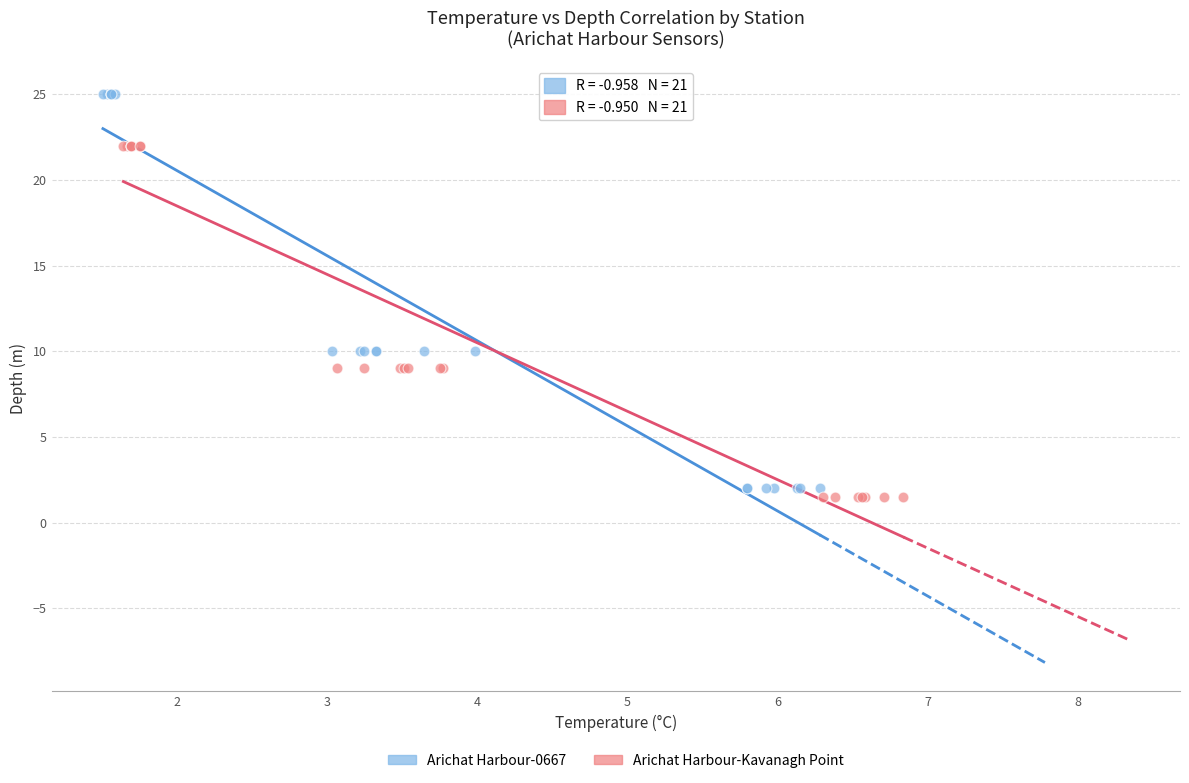

Which series reaches the maximum Y coordinate?

Arichat Harbour-0667